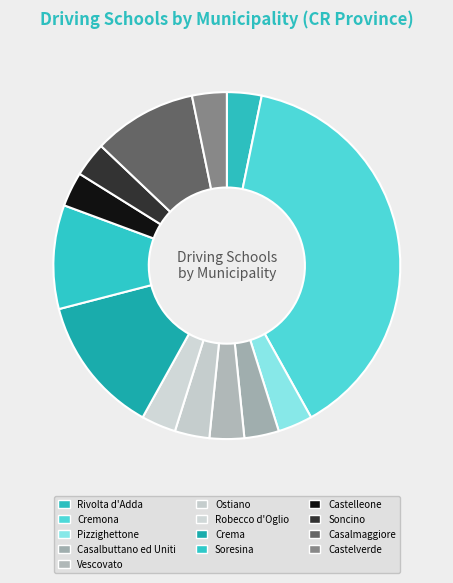

Is there any slice that represents more than half of the pie?

No